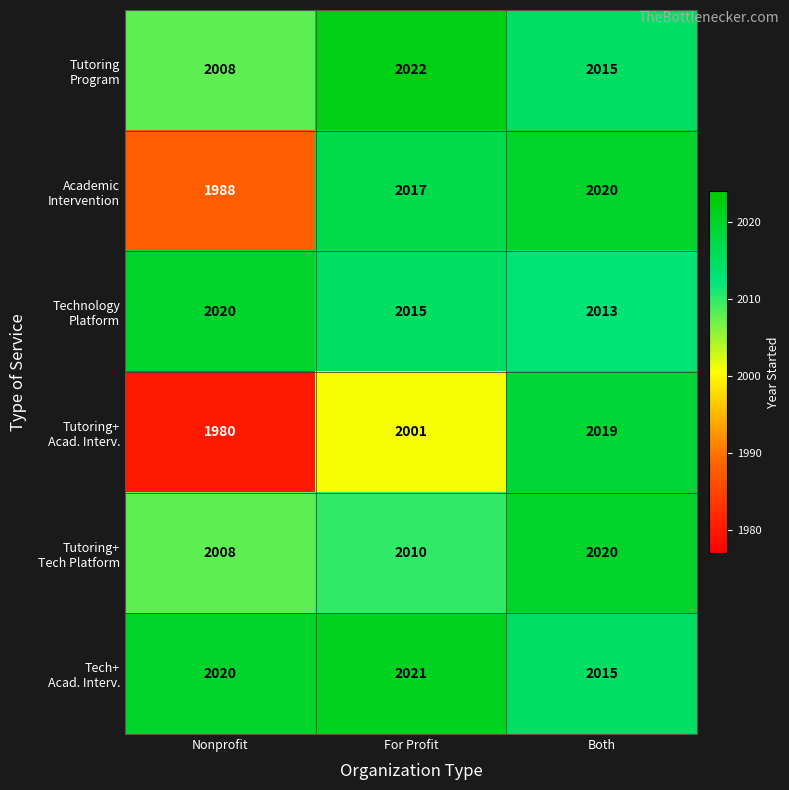

How many series are shown in this chart?

6